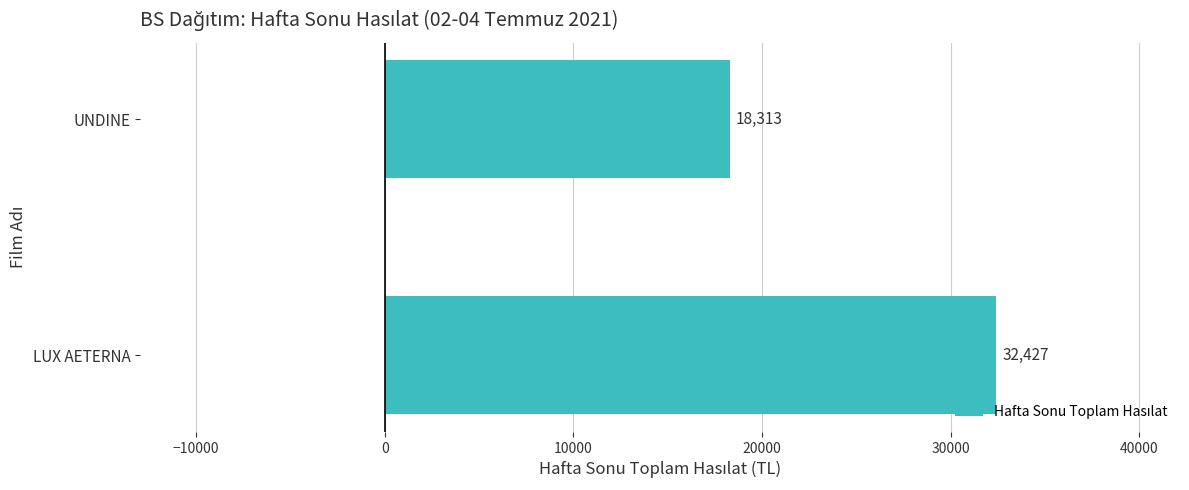

What is the sum of all values?

50740